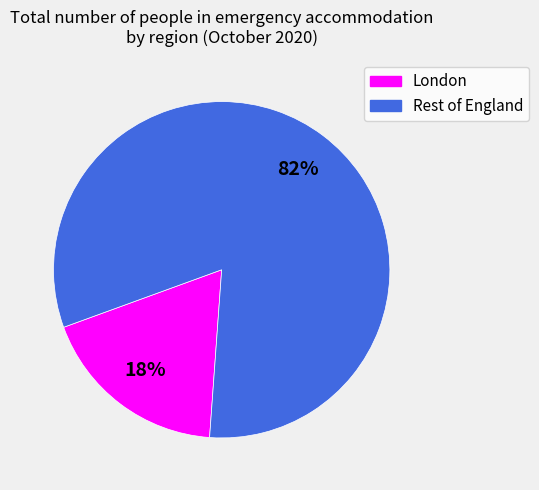

Which has a higher value, Rest of England or London?

Rest of England